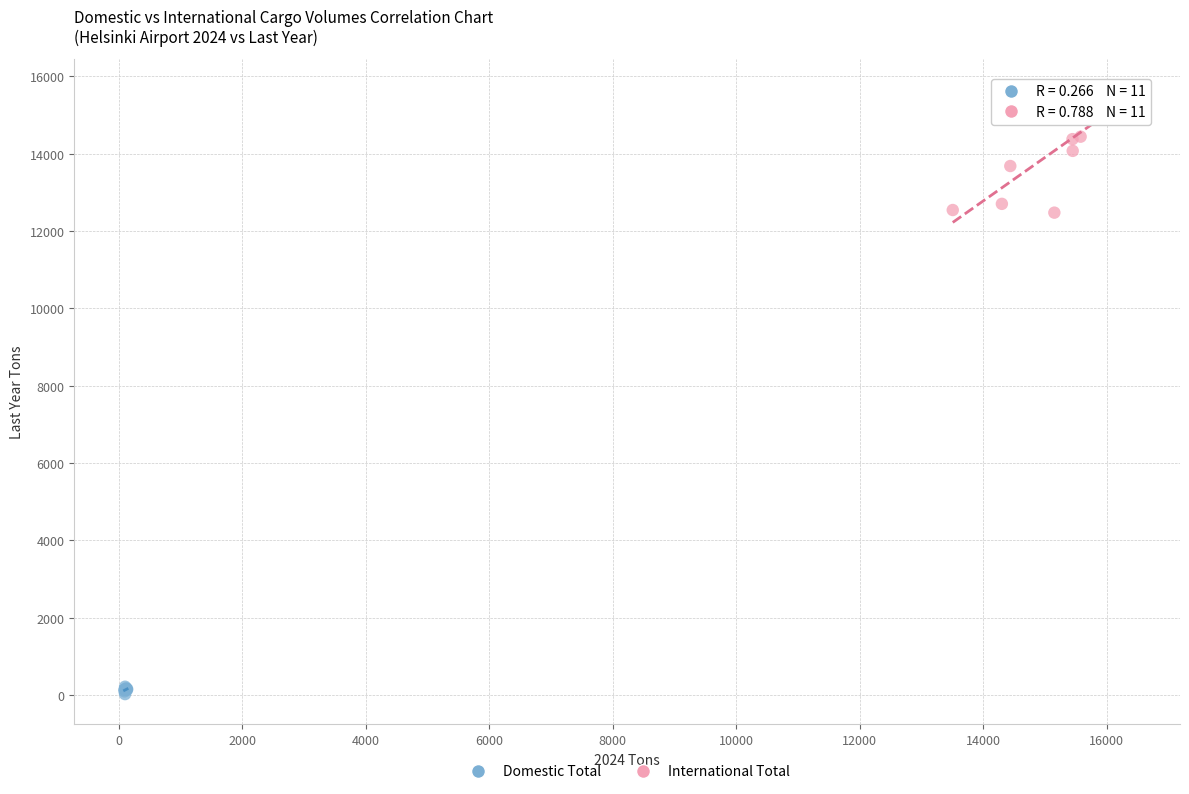

Which series has the widest spread of Y values?

International Total